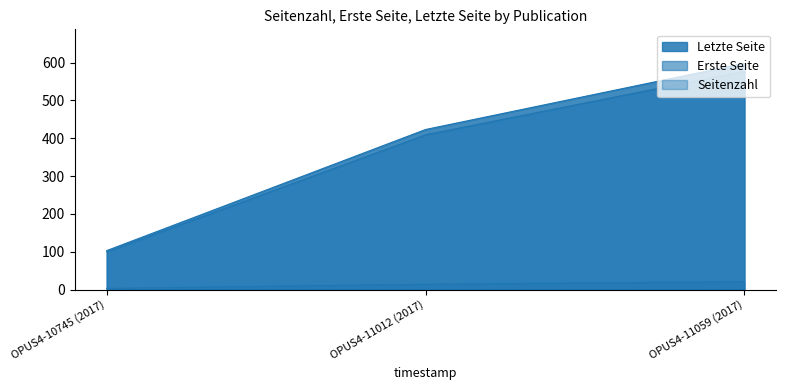

Reading left to right, what are all the values shown in this chart?

Seitenzahl: 3	14	21
Erste Seite: 100	409	577
Letzte Seite: 103	423	598